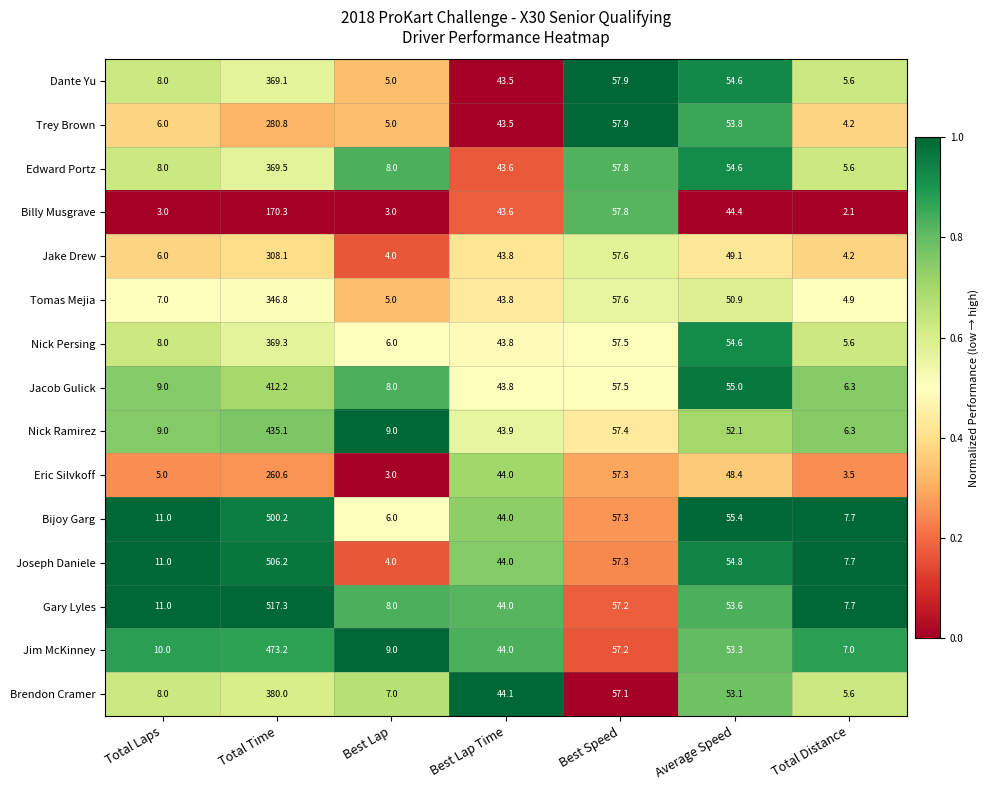

Rank the series by their maximum value, from lowest to highest.

Billy Musgrave, Eric Silvkoff, Trey Brown, Jake Drew, Tomas Mejia, Dante Yu, Nick Persing, Edward Portz, Brendon Cramer, Jacob Gulick, Nick Ramirez, Jim McKinney, Bijoy Garg, Joseph Daniele, Gary Lyles